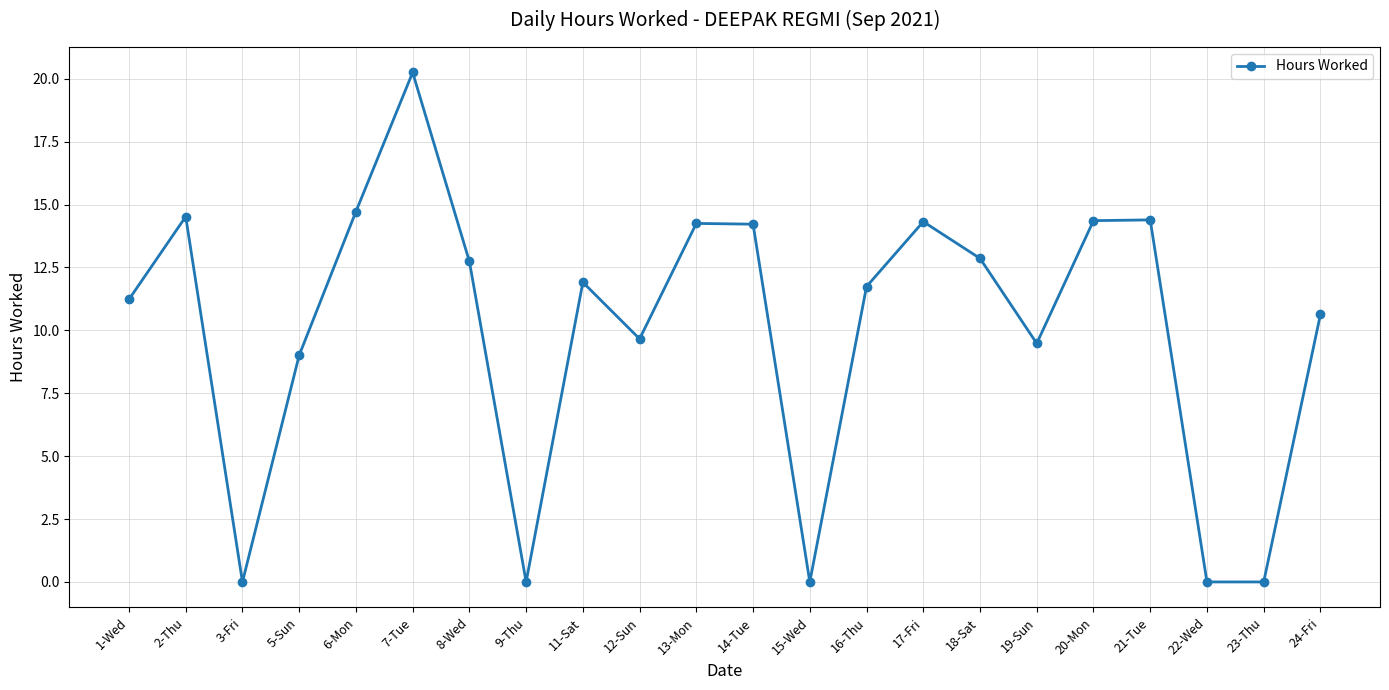

How many points are higher than both their immediate neighbors (excluding endpoints)?

6